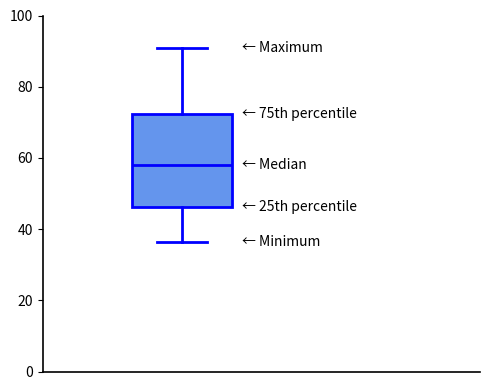

Read this box plot against the y-axis: the position of the median line, the range covered by the box, and the ends of both whiskers. The values are not printed on the chart, so give them approximately, as read against the axis.

median 58, box 46 to 72, whiskers 36 to 90